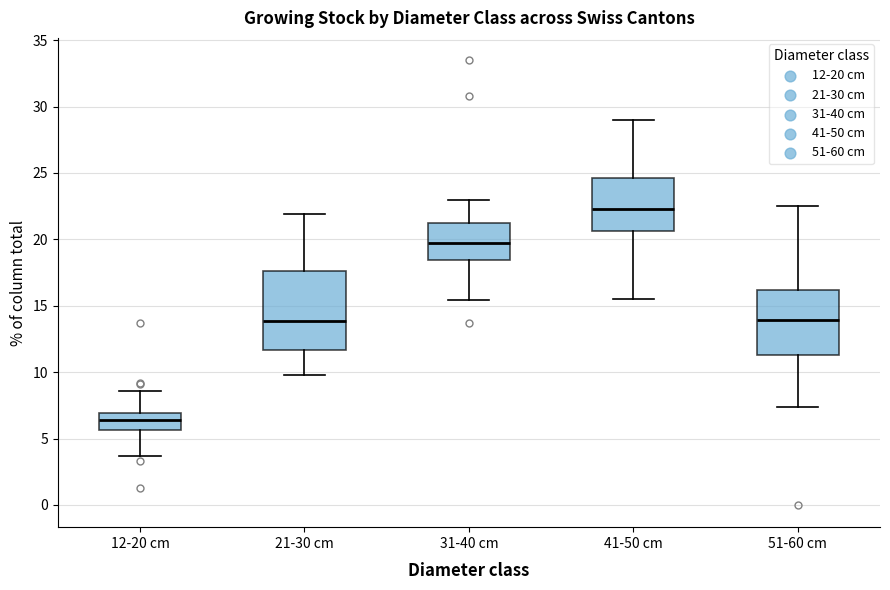

Reading left to right, read every box against the y-axis: the position of its median line, the range the box covers, and the ends of its whiskers. The values are not printed on the chart, so give them approximately, as read against the axis.

12-20 cm: median 6.5, box 5.5 to 7.0, whiskers 3.5 to 8.5
21-30 cm: median 14.0, box 11.5 to 17.5, whiskers 10.0 to 22.0
31-40 cm: median 20.0, box 18.5 to 21.5, whiskers 15.5 to 23.0
41-50 cm: median 22.5, box 20.5 to 24.5, whiskers 15.5 to 29.0
51-60 cm: median 14.0, box 11.5 to 16.0, whiskers 7.5 to 22.5